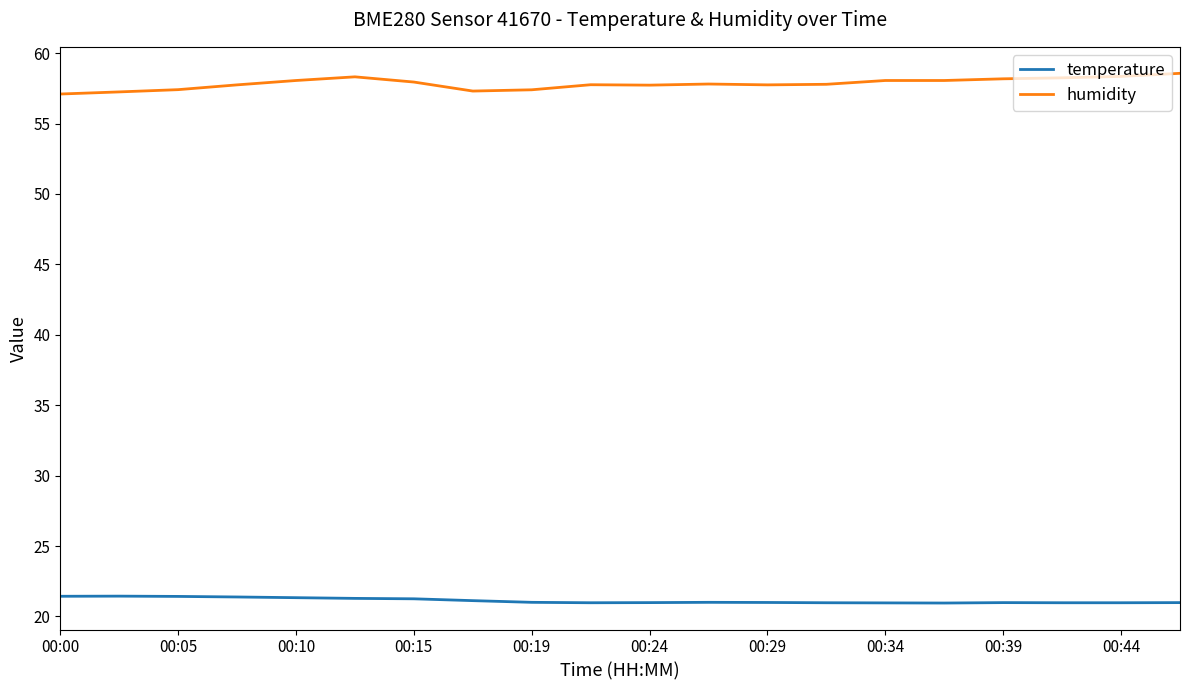

True or false: temperature and humidity intersect in this chart.

False